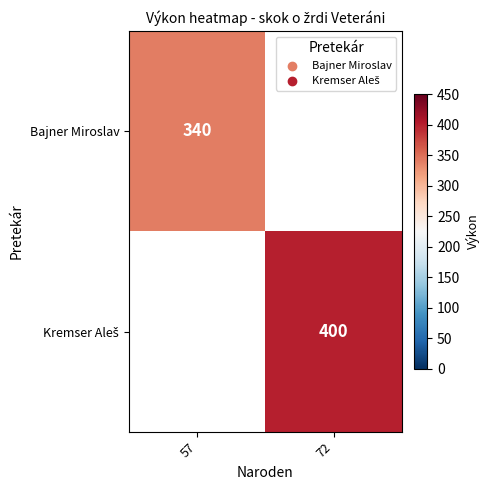

True or false: Bajner Miroslav has a value of 524.7 at 57.

False